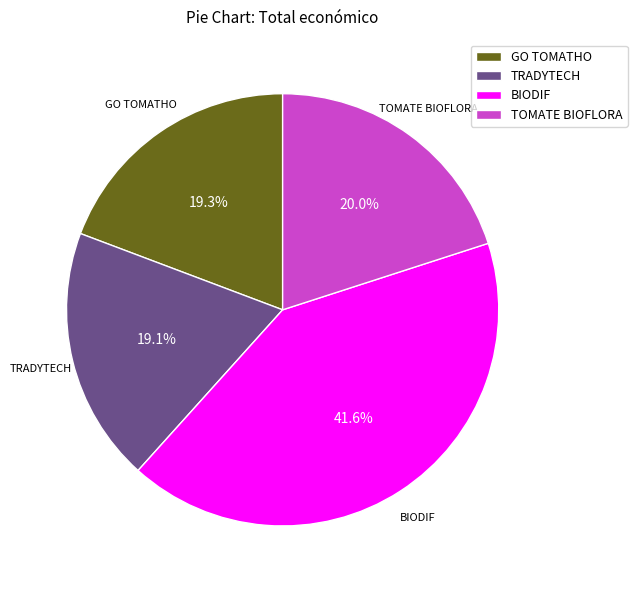

What is the largest slice in the pie chart?

BIODIF